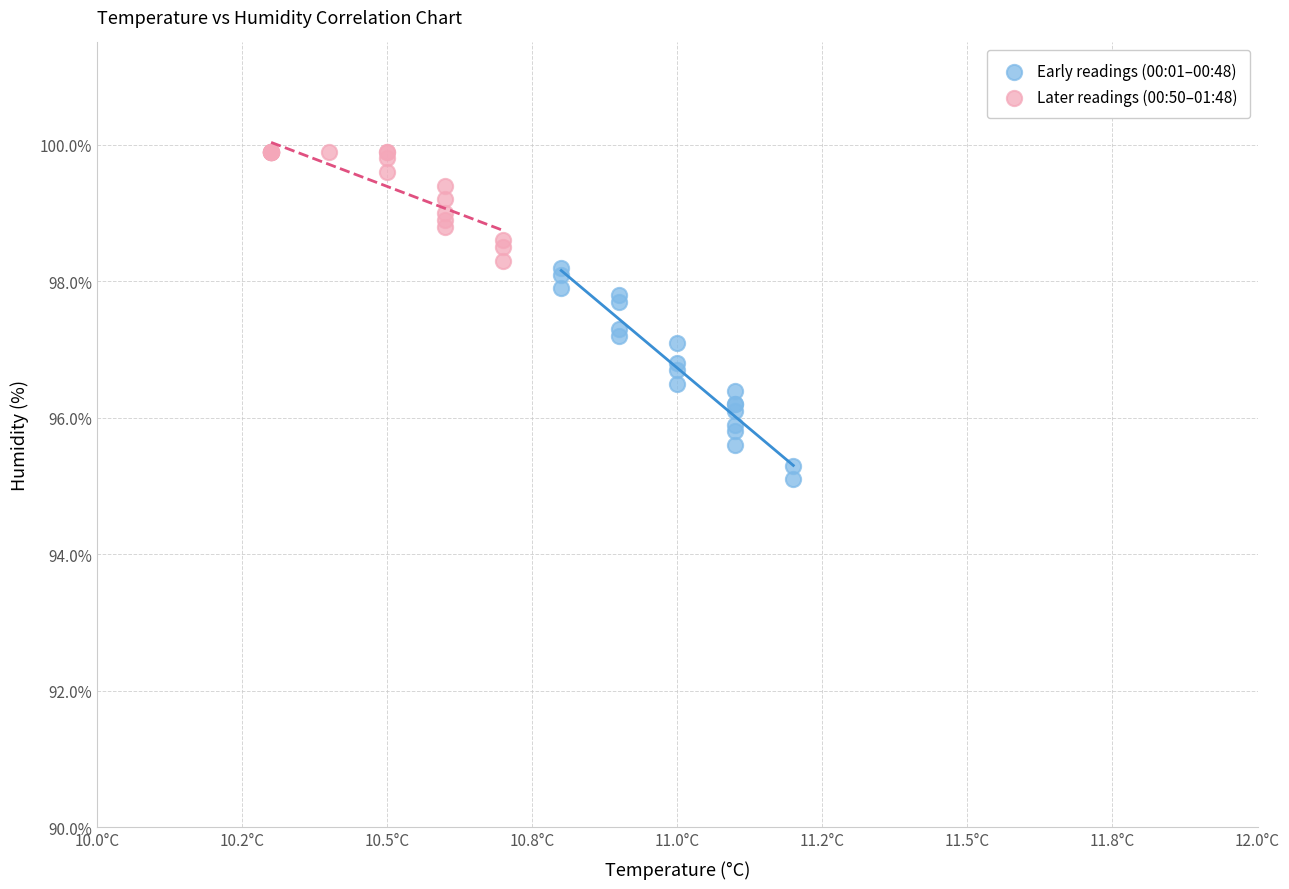

Which series contains the highest Y value?

Later readings (00:50–01:48)